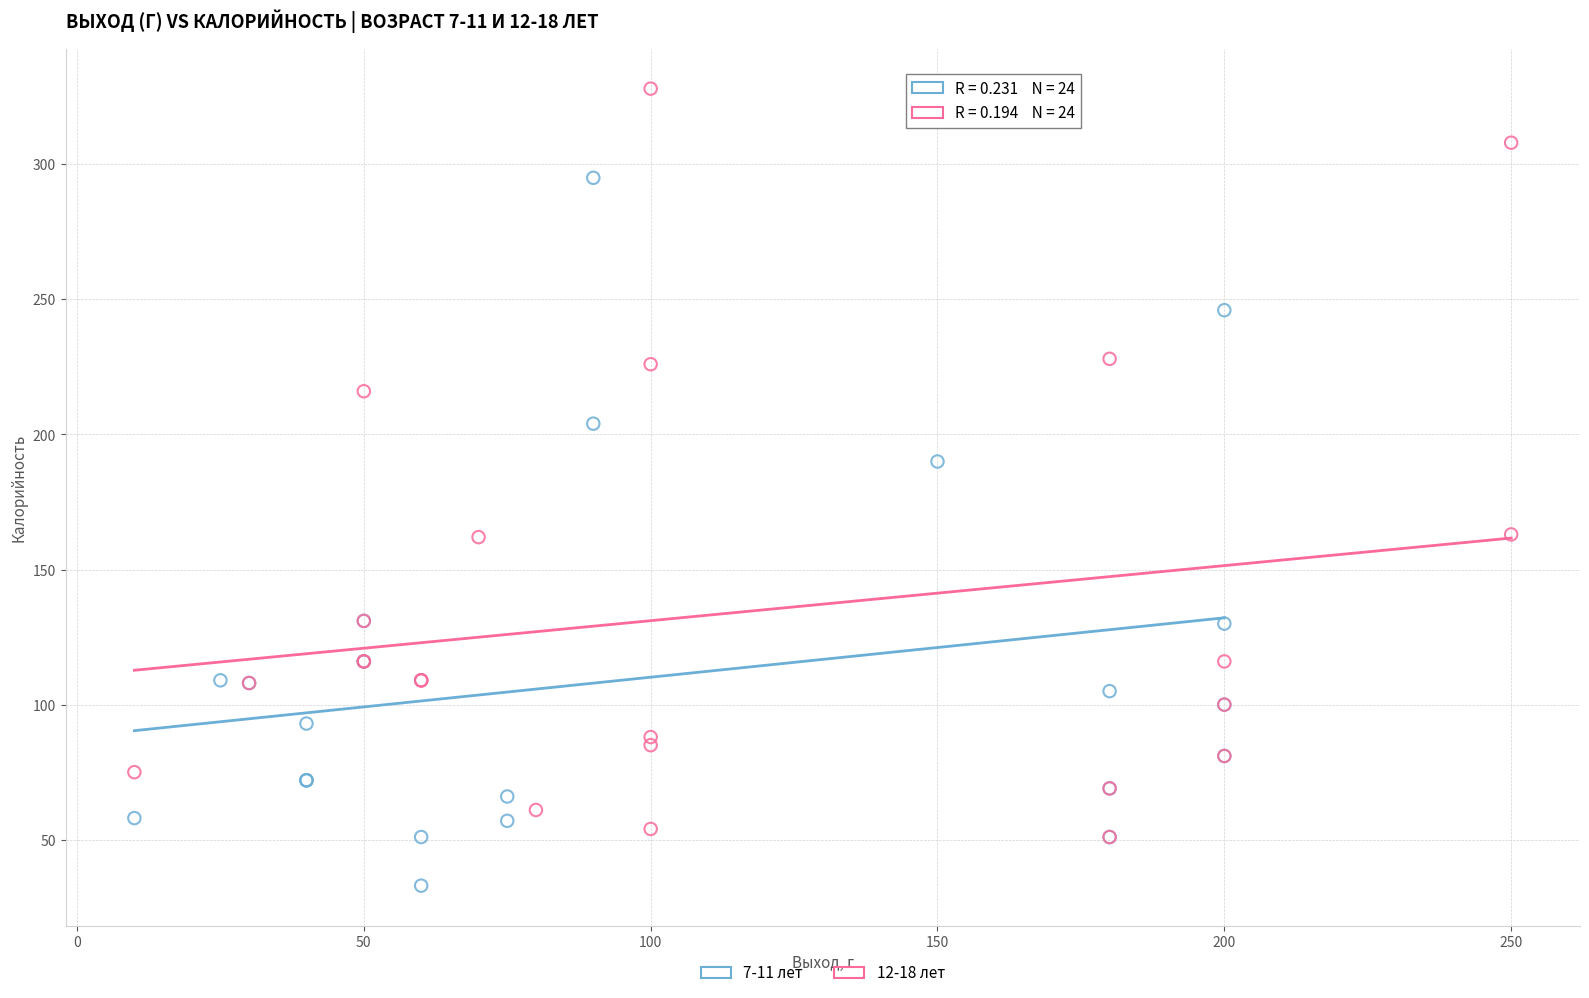

Which series contains the highest Y value?

12-18 лет